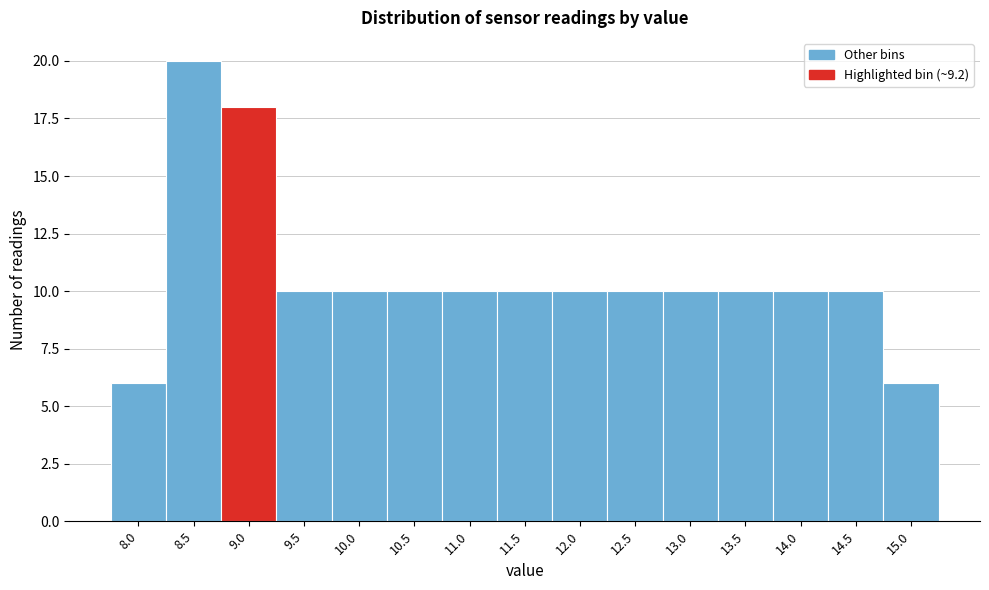

Reading left to right, transcribe all the data shown in this chart.

8.0=6	8.5=20	9.0=18	9.5=10	10.0=10	10.5=10	11.0=10	11.5=10	12.0=10	12.5=10	13.0=10	13.5=10	14.0=10	14.5=10	15.0=6